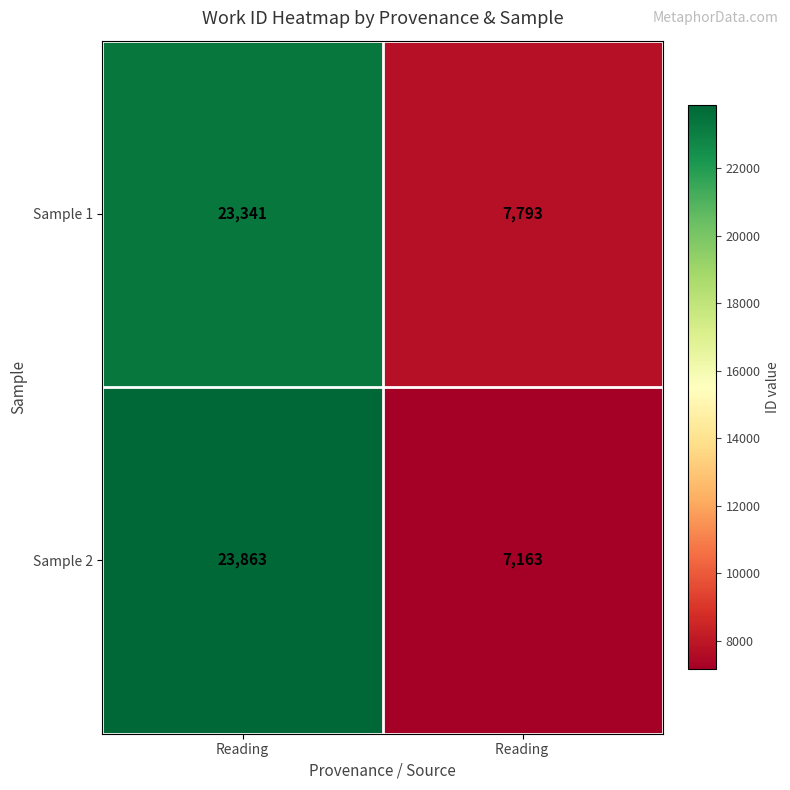

What is the greatest value displayed?

23863